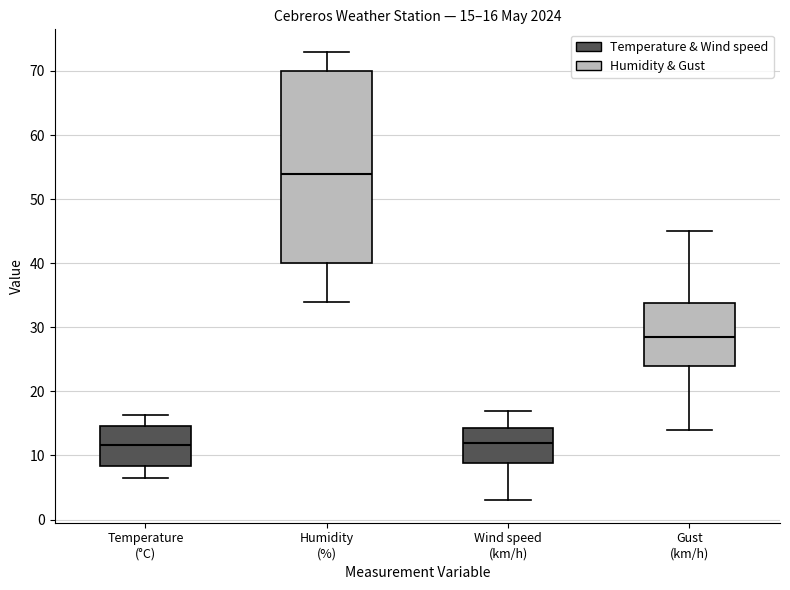

Comparing the boxes themselves (not the whiskers), which one is the tallest?

Humidity (%)